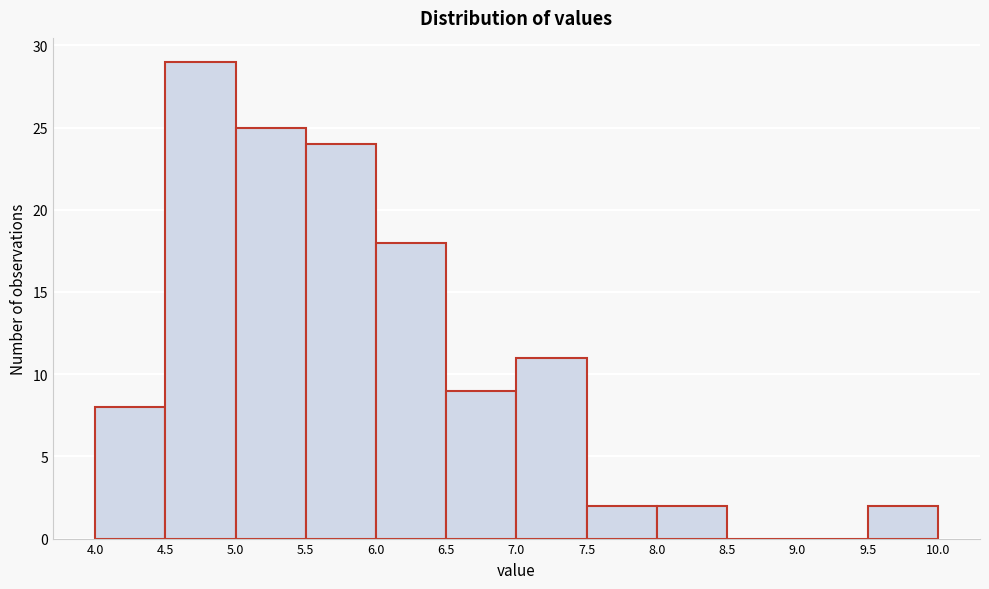

How tall is the bar that spans 7.0 to 7.5 on the x-axis? The values are not printed on the chart, so give them approximately, as read against the axis.

11